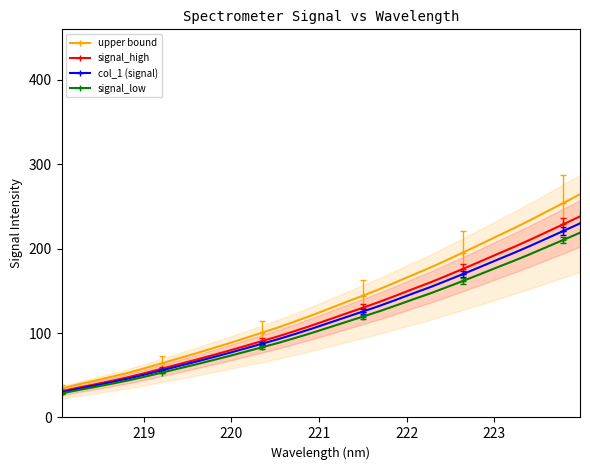

What is the value of the signal_low point at the 5th from the left?

43.9